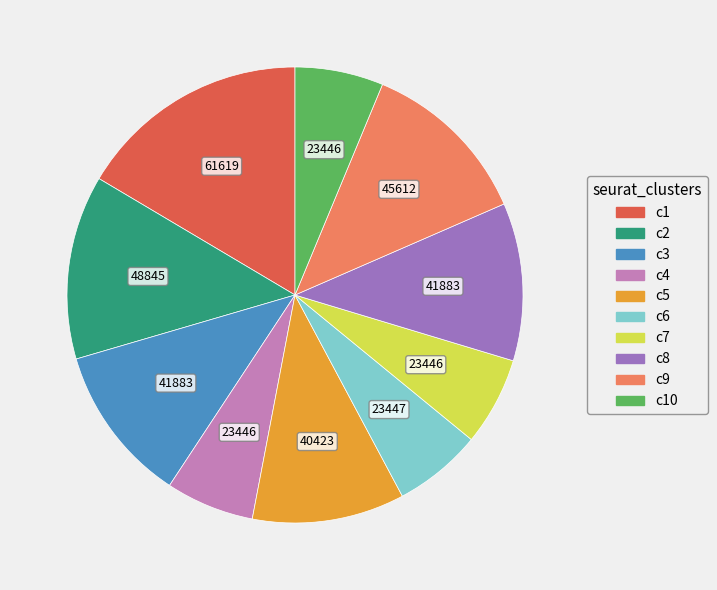

What is the largest slice in the pie chart?

c1